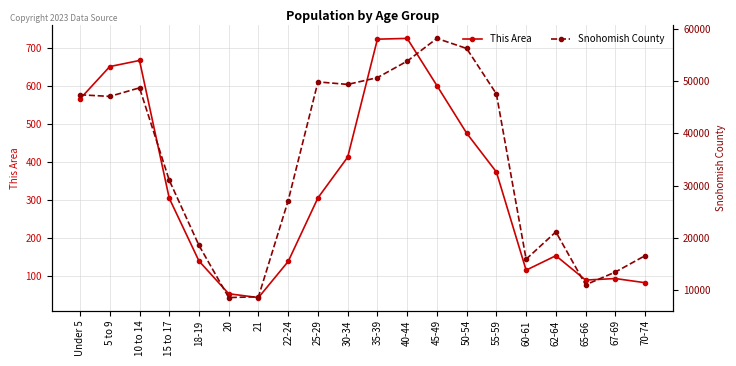

List the series in order of their peak value, lowest first.

This Area, Snohomish County